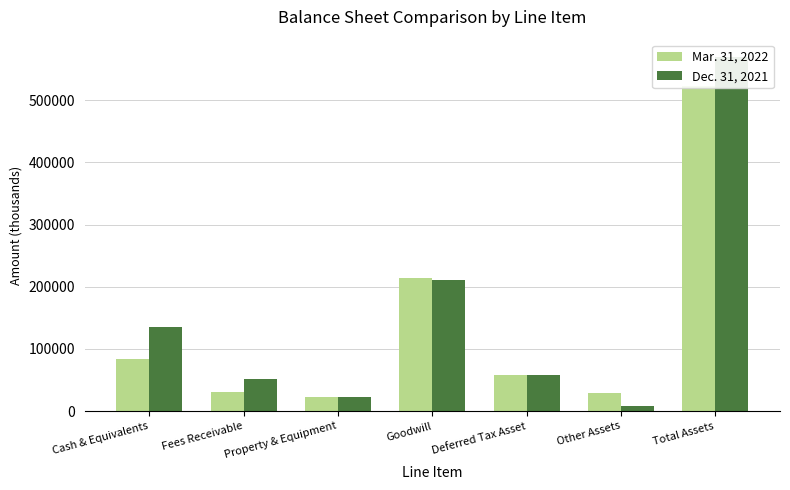

At which category is the sum across all series the highest?

Total Assets